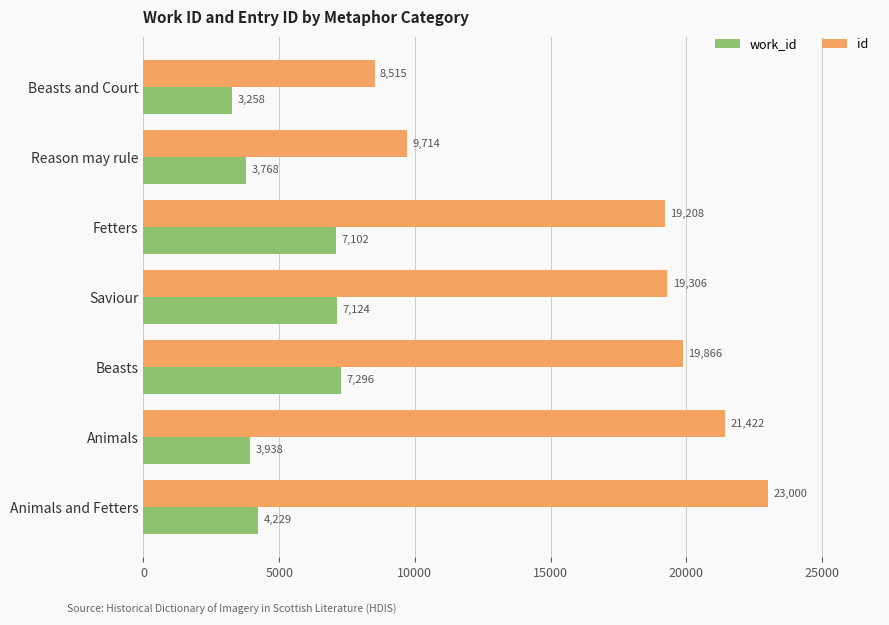

What is the average value of the id series?

17290